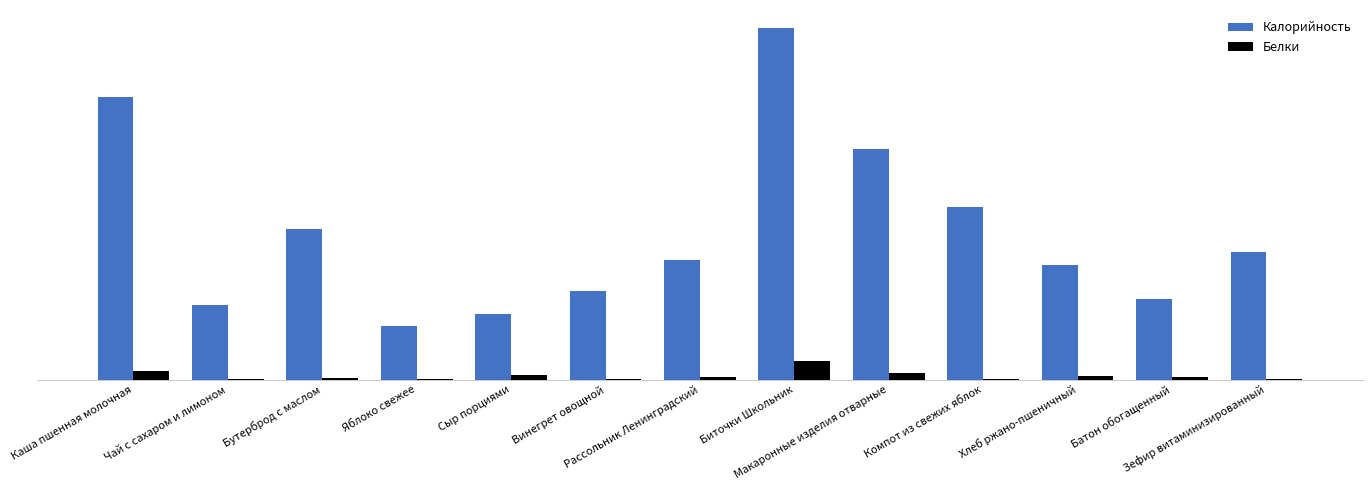

Are the bars grouped side by side (vs. stacked)?

Yes